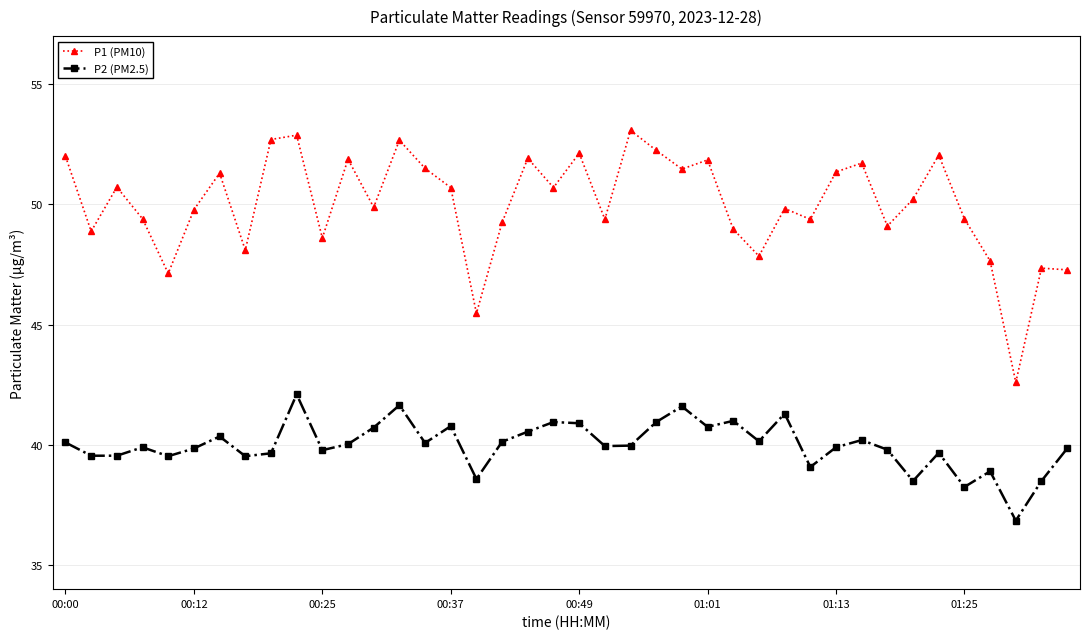

At how many categories does at least one series exceed 51?

16